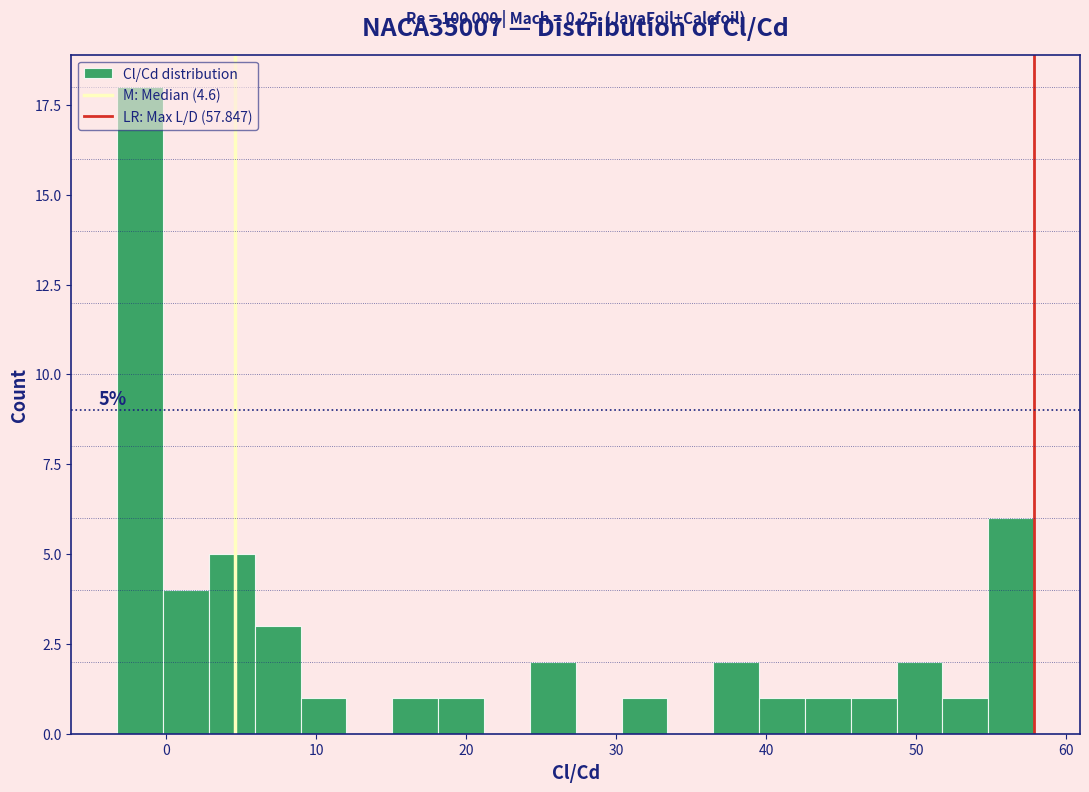

Read against the x-axis, roughly where is the centre of the tallest bar?

-2